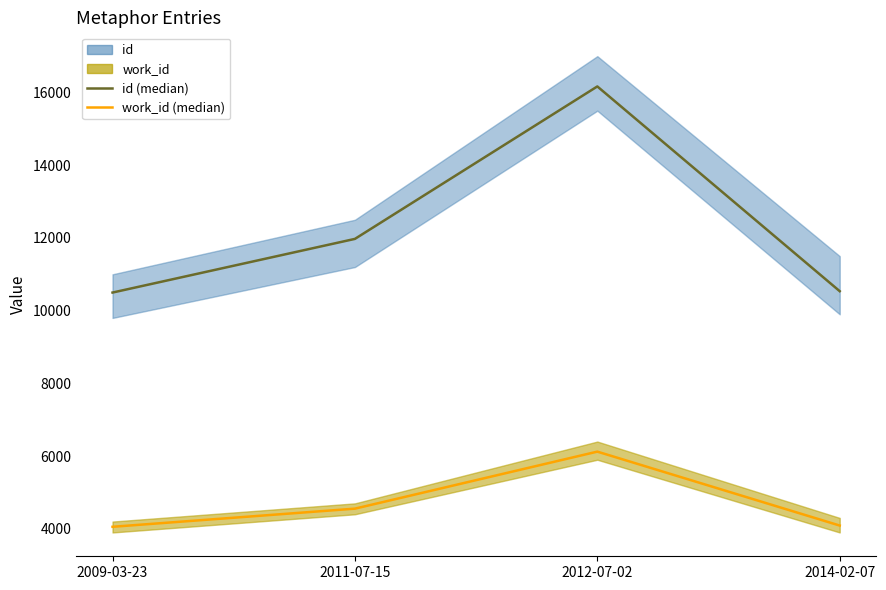

What is the value of the work_id point at the 4th from the left?

4090